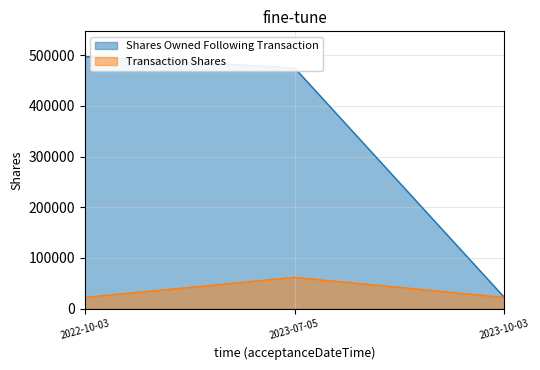

At which label does Transaction Shares reach its peak?

2023-07-05